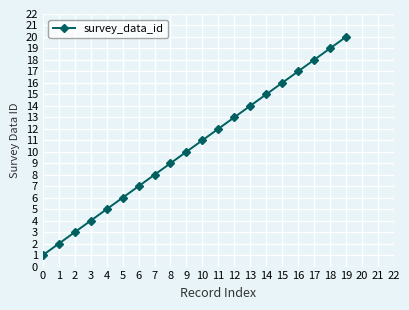

True or false: the data shows 0 at 0.

False